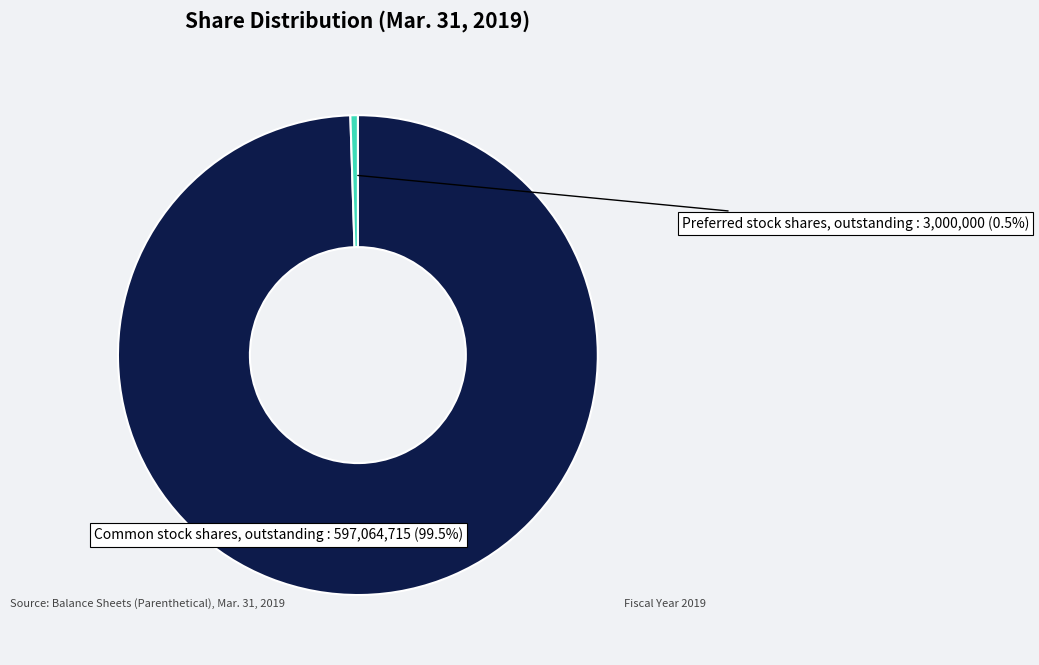

Does Common stock shares, outstanding account for over 50% of the chart?

Yes